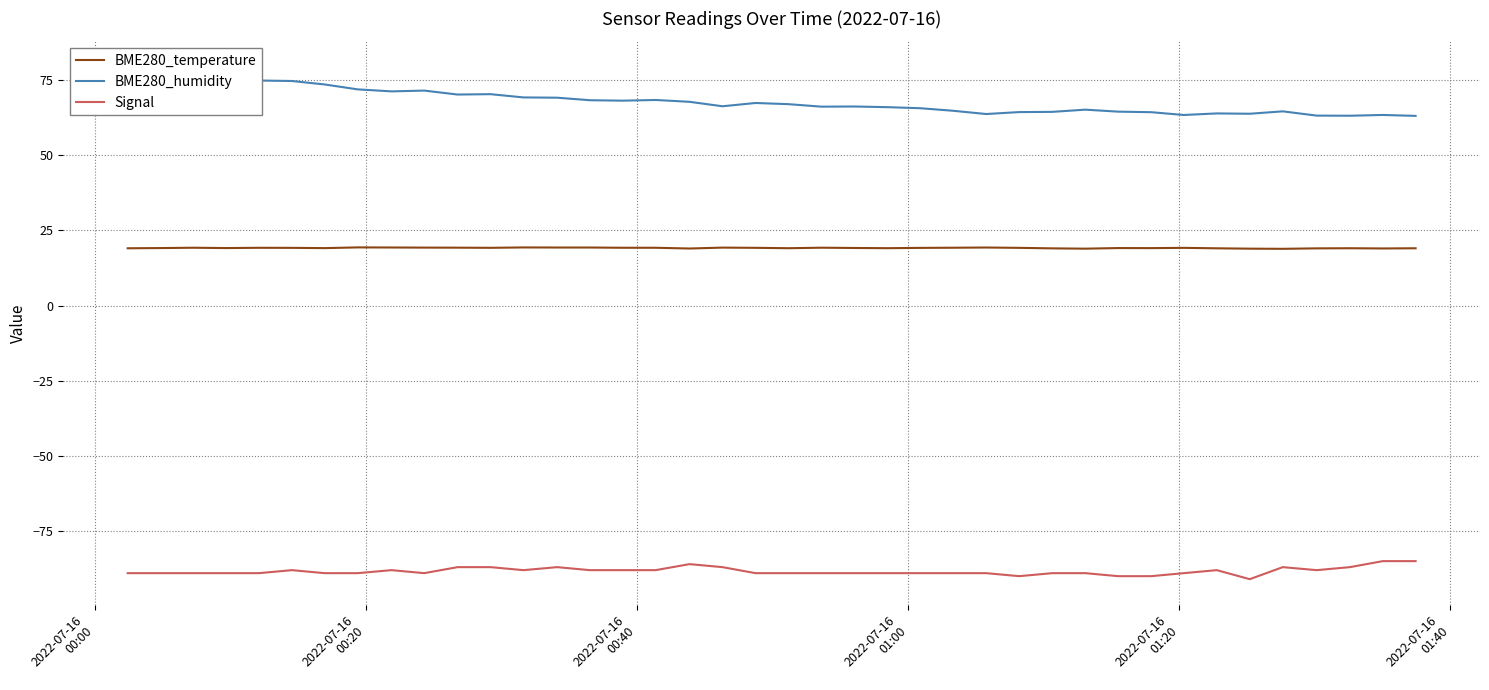

What is the lowest value of the BME280_temperature series?

18.9